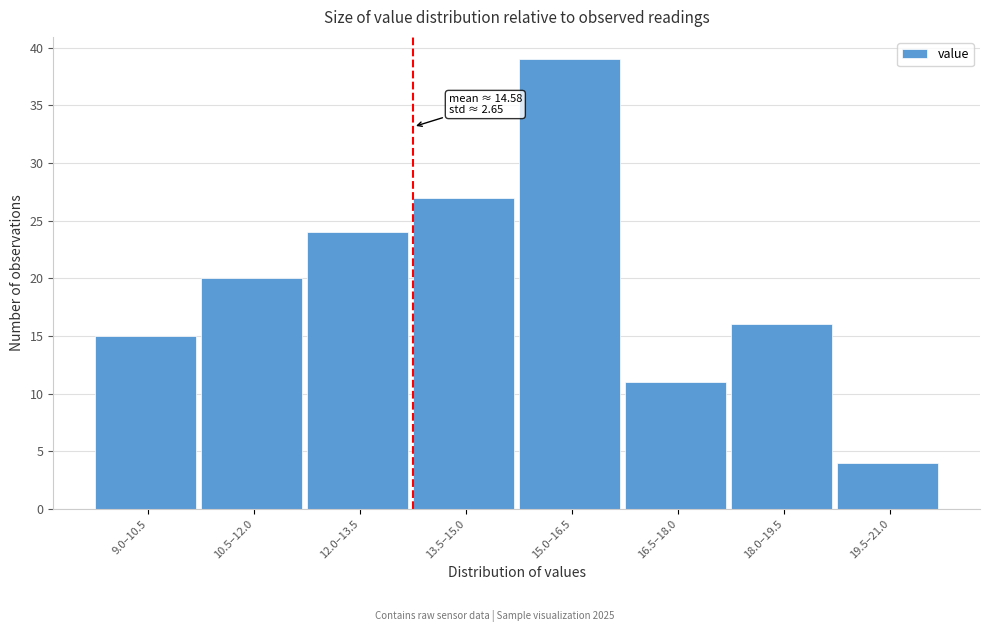

Reading left to right, what are all the values shown in this chart?

15	20	24	27	39	11	16	4